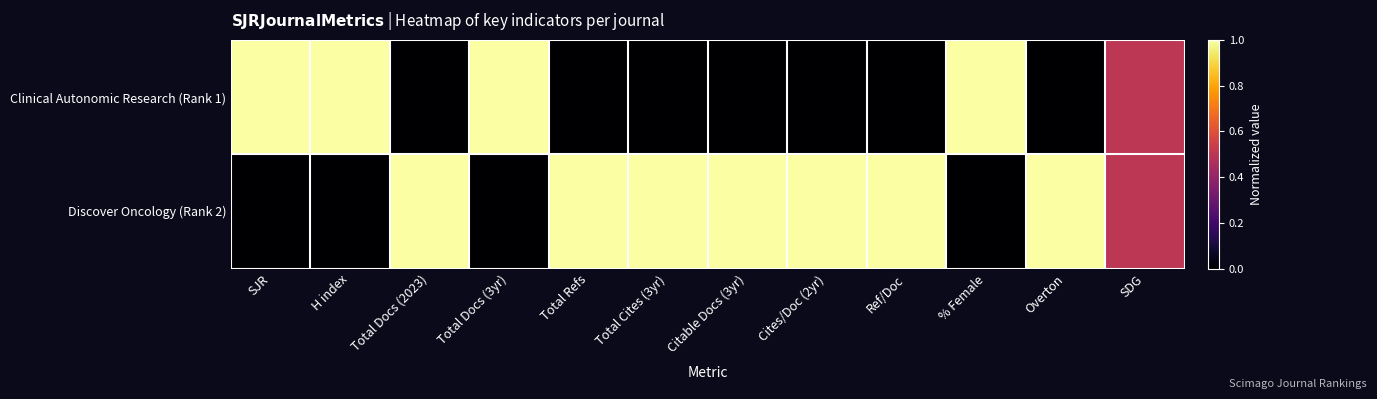

At which category is the sum across all series the highest?

SJR